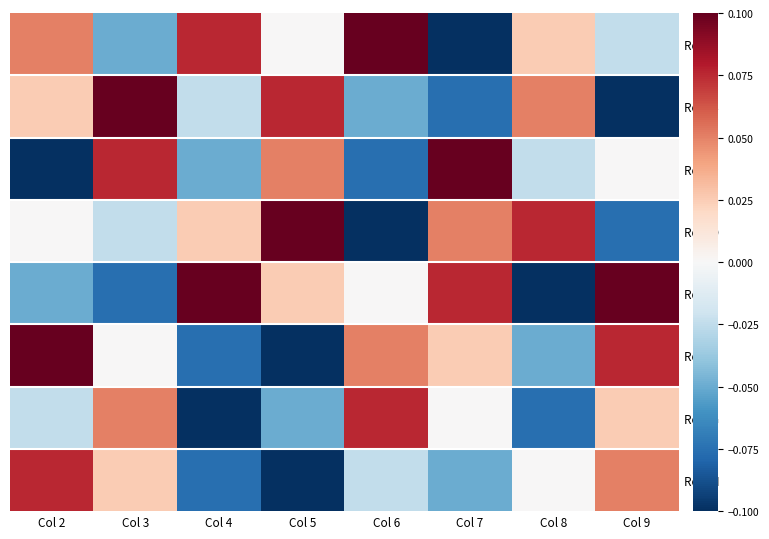

What is the difference between the highest and lowest values at Col 3?

0.2